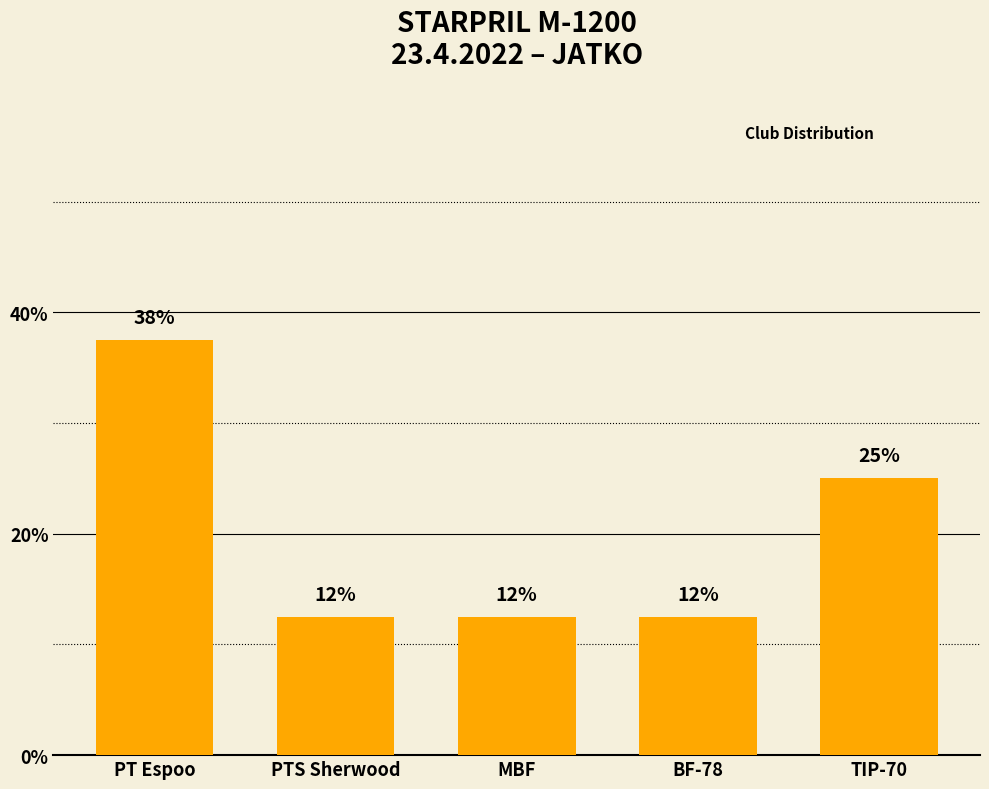

What is the label of the 5th bar from the left?

TIP-70